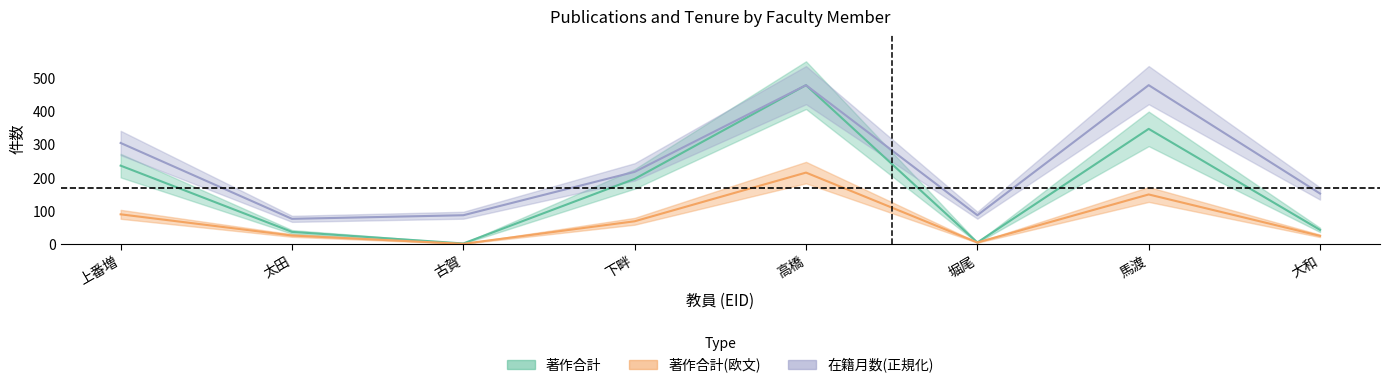

At 大和, list the series in order from smallest to largest.

著作合計(欧文), 著作合計, 在籍月数